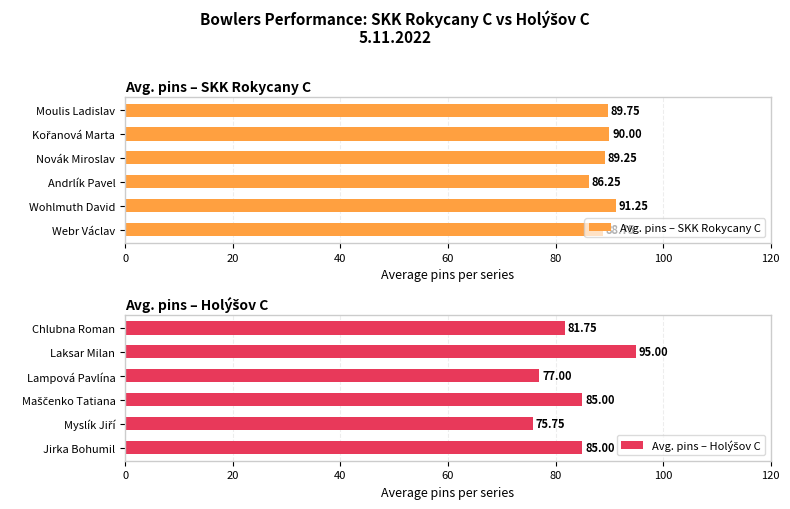

What is the difference between the maximum and minimum values in the Avg. pins – SKK Rokycany C series?

5.0